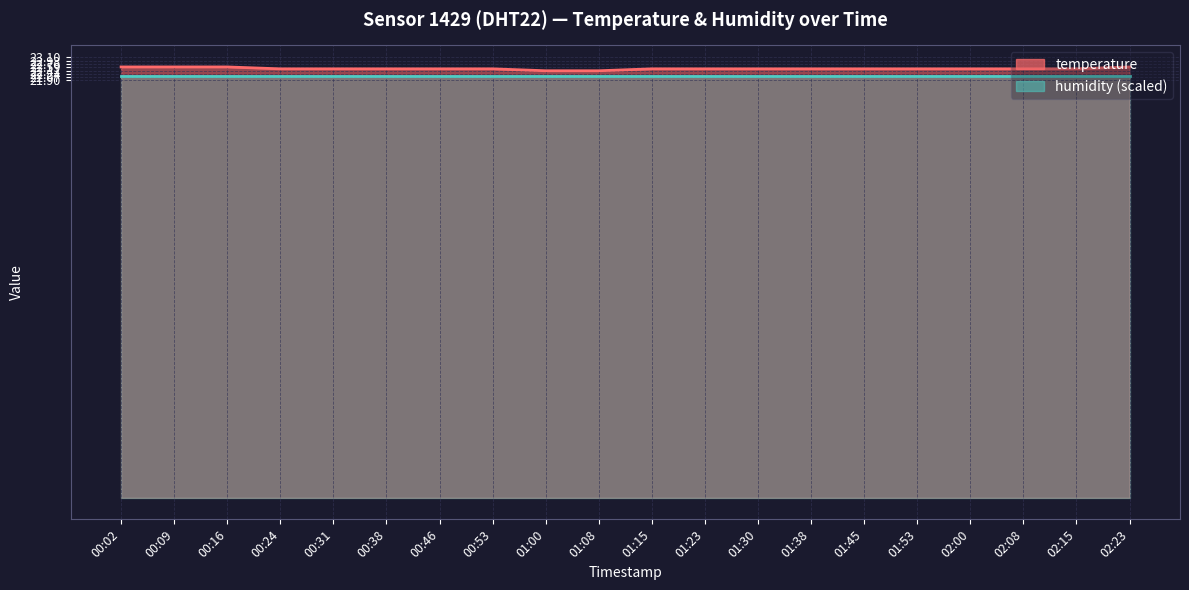

List the labels in order of value, smallest first.

01:00, 01:08, 00:24, 00:31, 00:38, 00:46, 00:53, 01:15, 01:23, 01:30, 01:38, 01:45, 01:53, 02:00, 02:08, 02:15, 00:02, 00:09, 00:16, 02:23